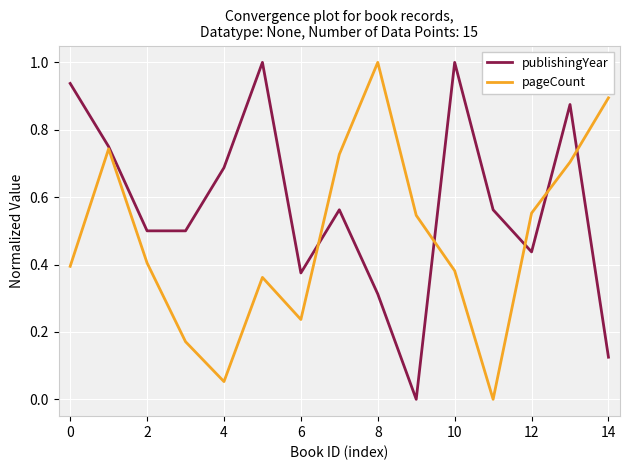

Which series has the largest total across all categories?

publishingYear